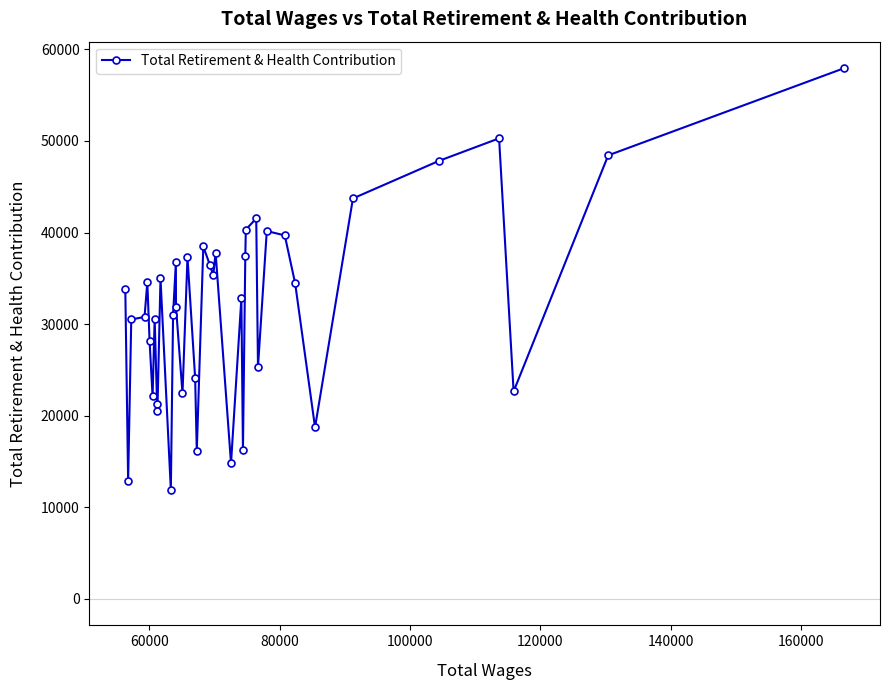

Count the number of categories in the chart.

40